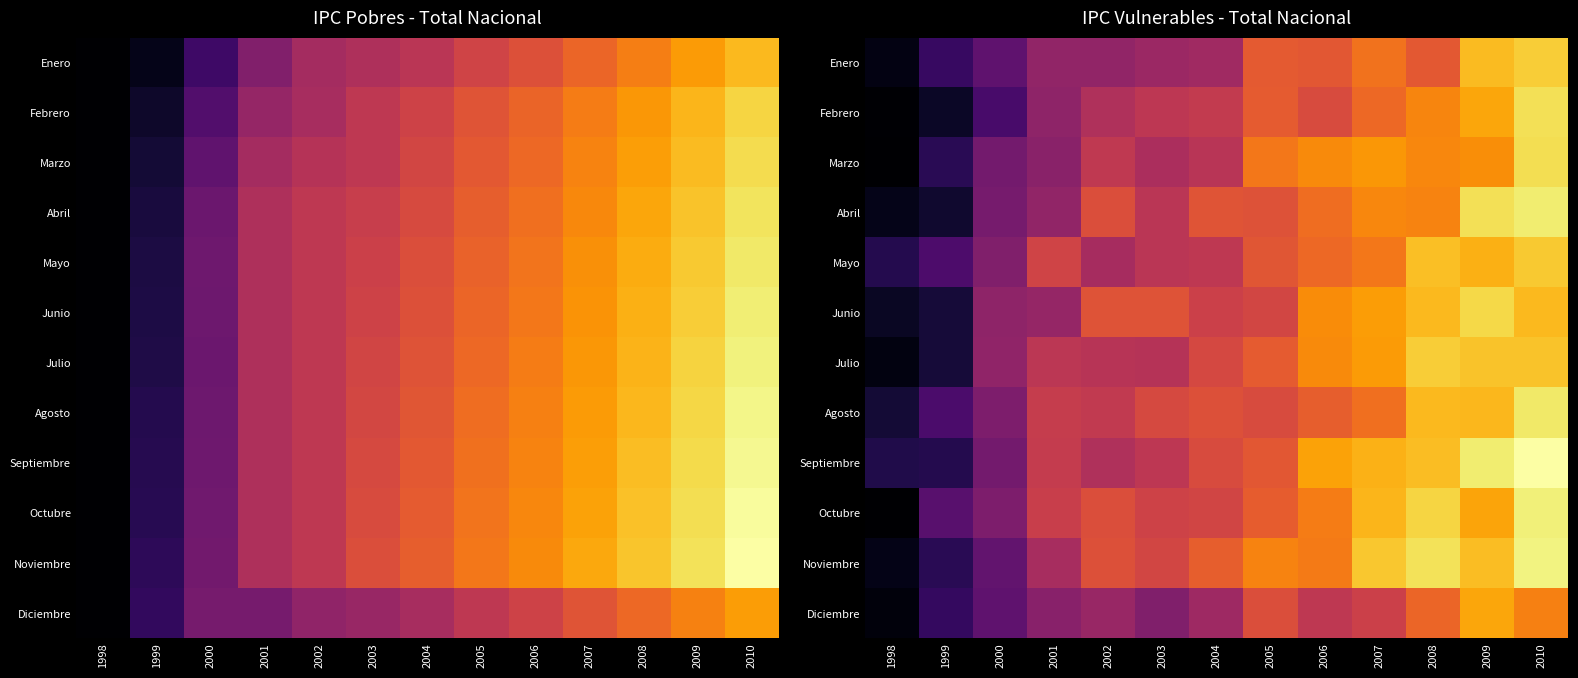

What is the spread (max minus min) of values at 2010?

6.2